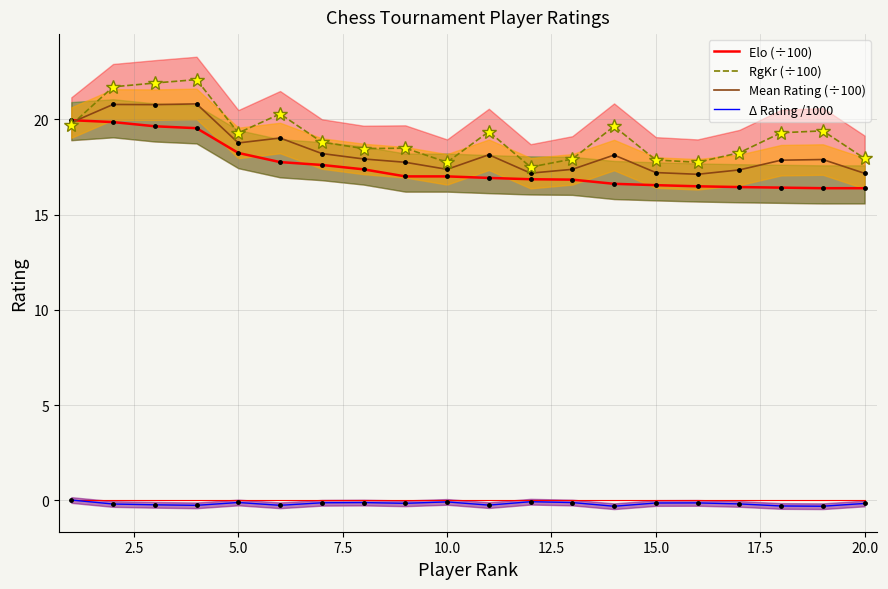

How many data points in Δ Rating /1000 are less than 0?

19